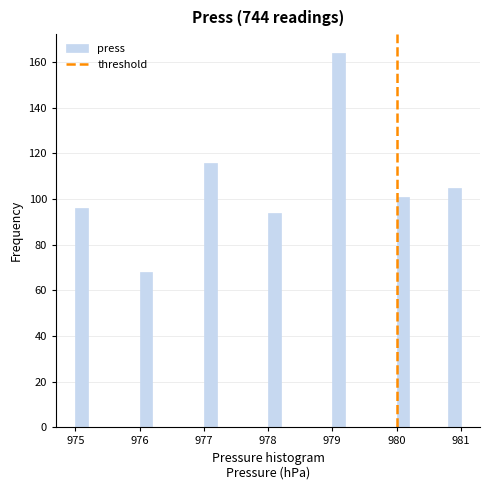

Around what value on the x-axis is the tallest bar? Give the approximate position of its centre, as read against the axis.

979.1